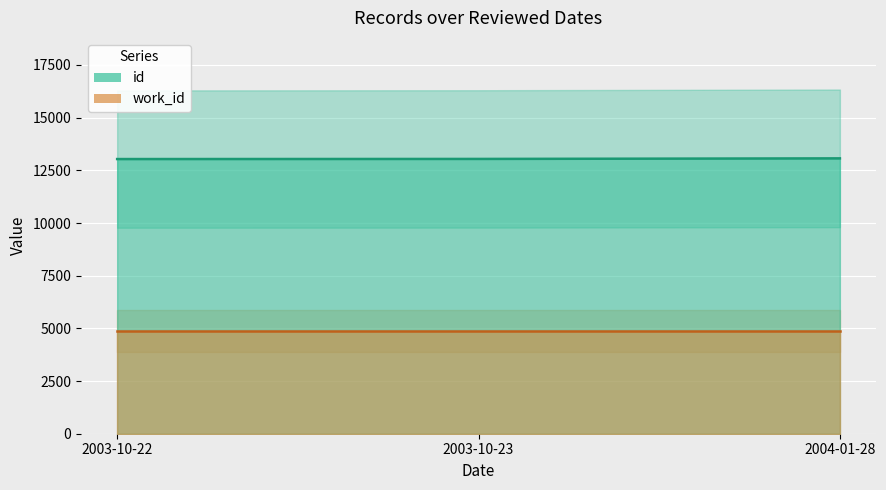

Reading left to right, extract all data points from this chart.

id: 13035	13041	13068
work_id: 4875	4875	4875